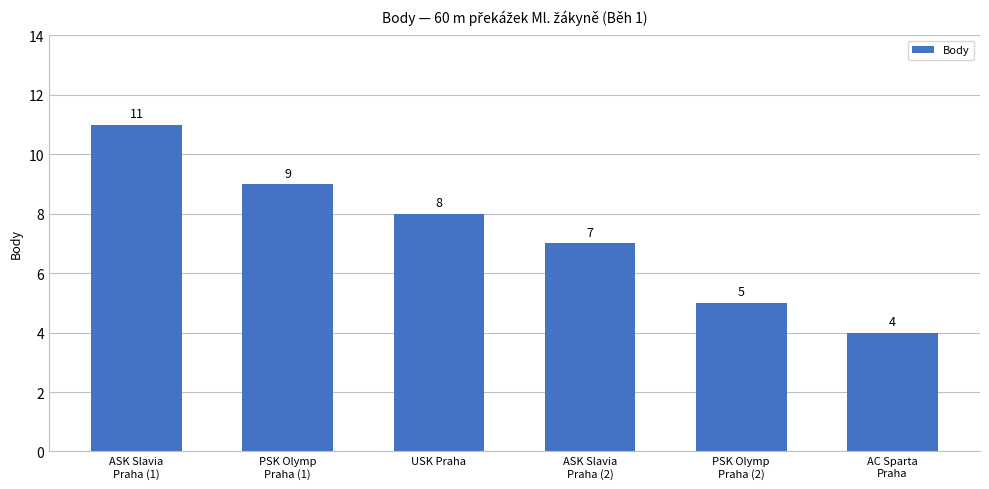

List the labels in order of value, largest first.

ASK Slavia
Praha (1), PSK Olymp
Praha (1), USK Praha, ASK Slavia
Praha (2), PSK Olymp
Praha (2), AC Sparta
Praha